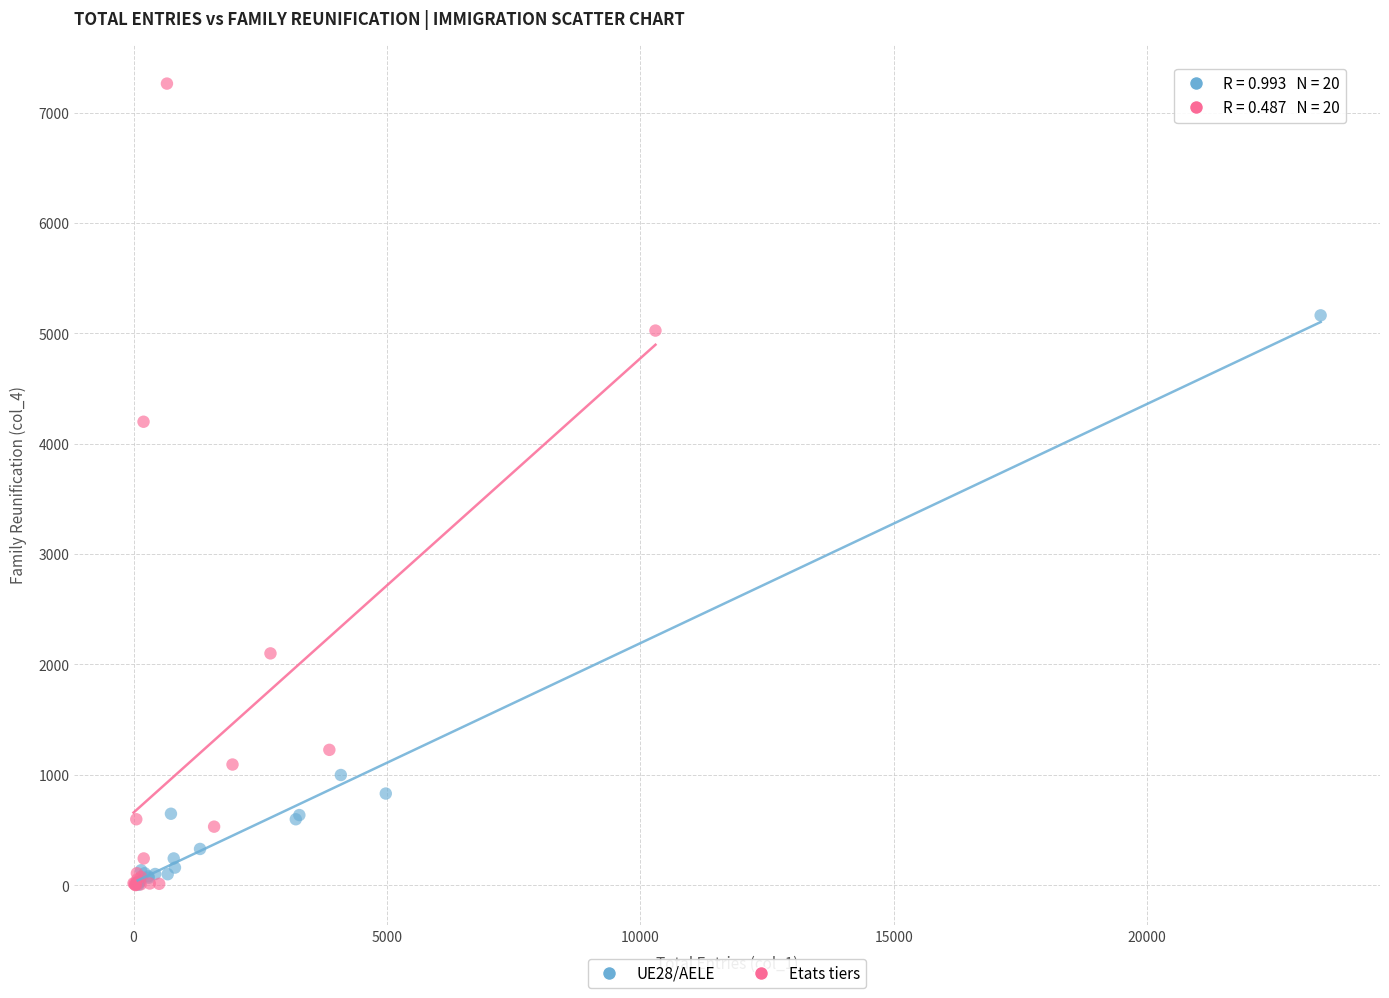

Which series reaches the maximum Y coordinate?

Etats tiers